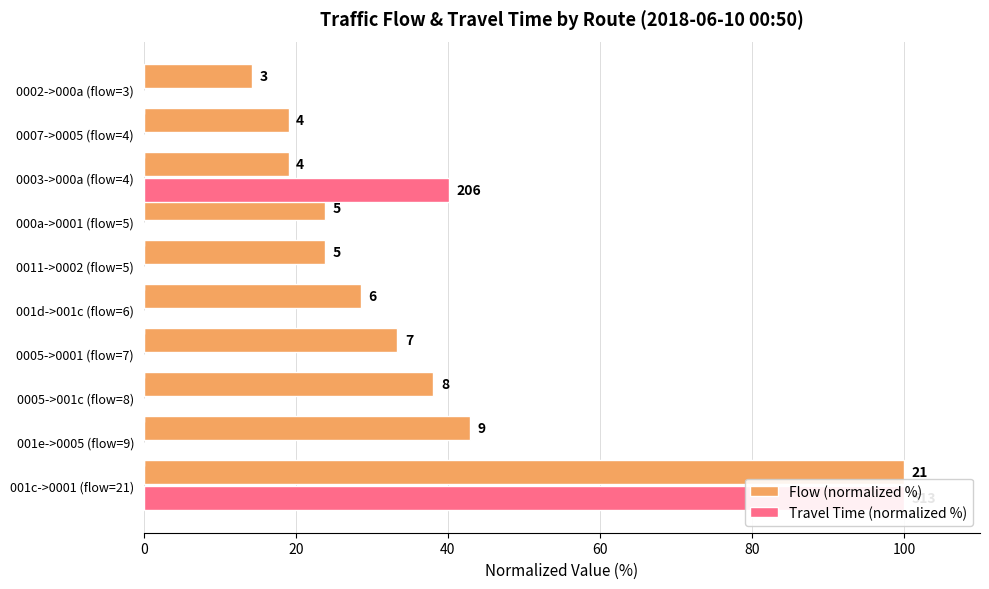

The value of Flow (normalized %) at 000a->0001 (flow=5) is 6.7. True or false?

False